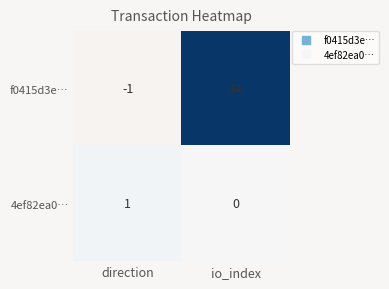

Reading left to right, extract all data points from this chart.

f0415d3e…: direction=-1	io_index=34
4ef82ea0…: direction=1	io_index=0